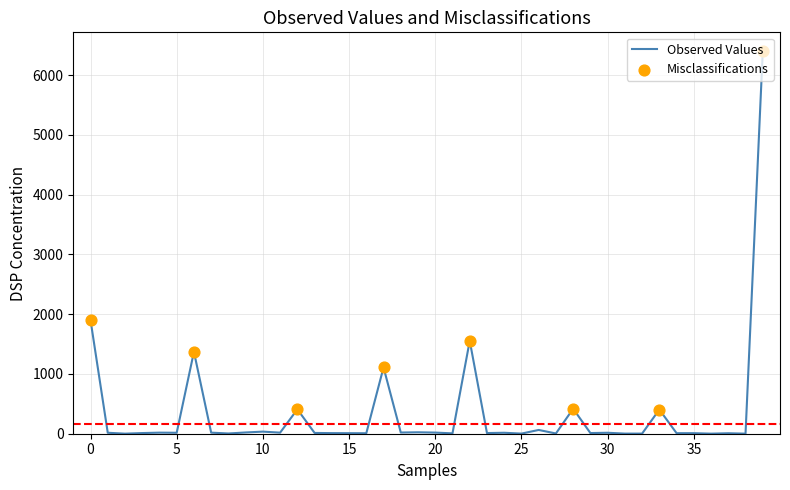

What is the difference between the maximum and minimum values?

6393